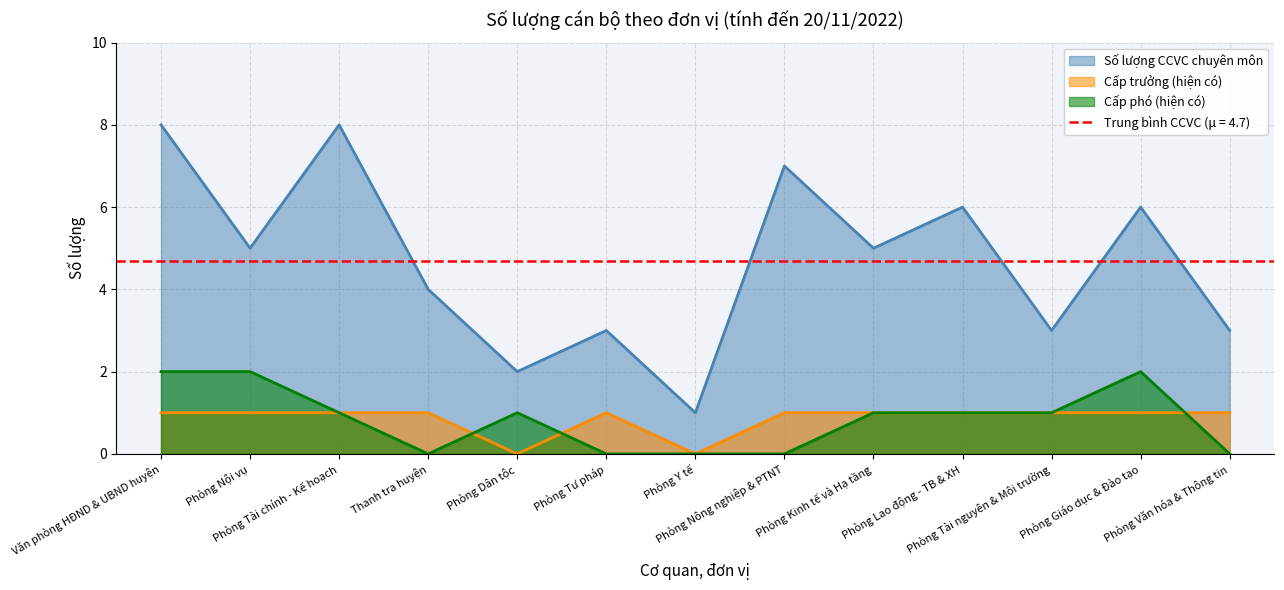

How many interior local peaks does the Số lượng CCVC chuyên môn series have?

5